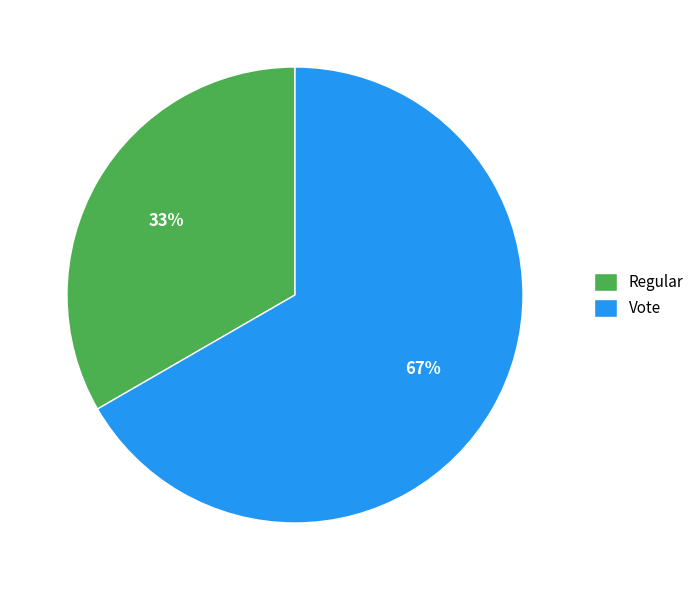

What percentage is the Vote slice, to the nearest percent?

67%